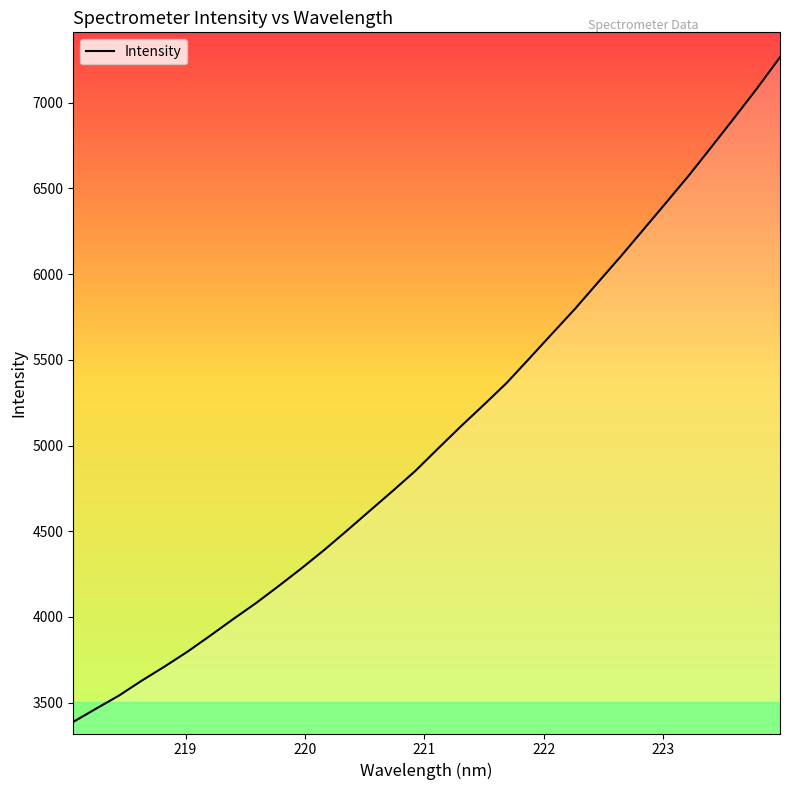

What is the greatest value displayed?

7265.9